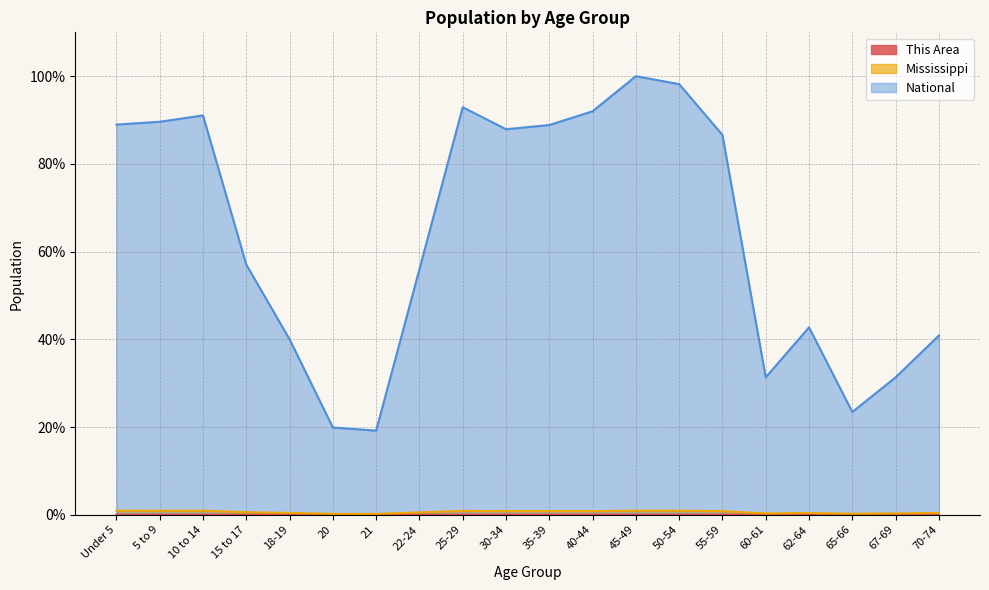

True or false: This Area and National intersect in this chart.

False